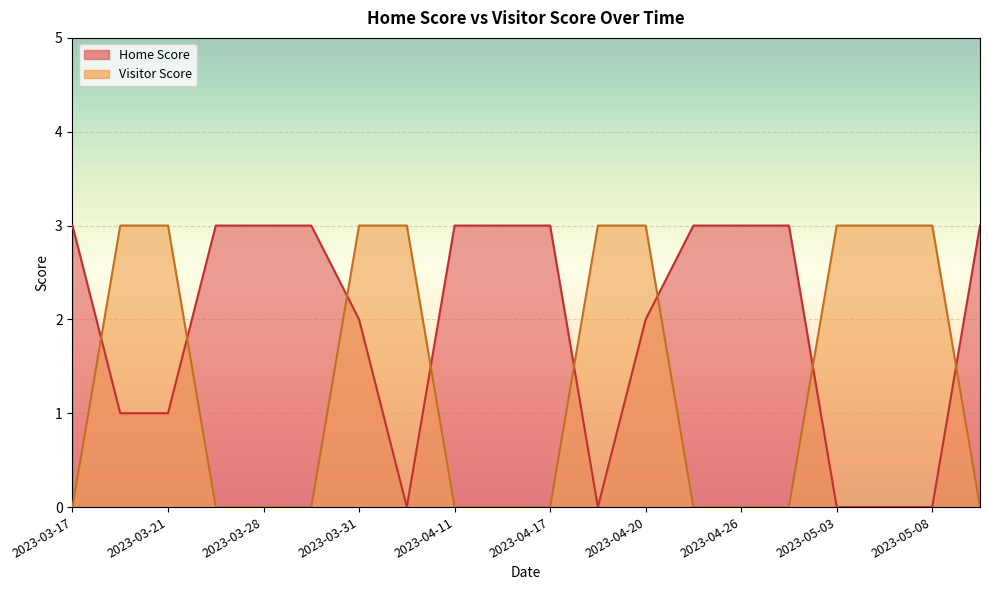

The value of Home Score at 2023-03-28 is 3. True or false?

True